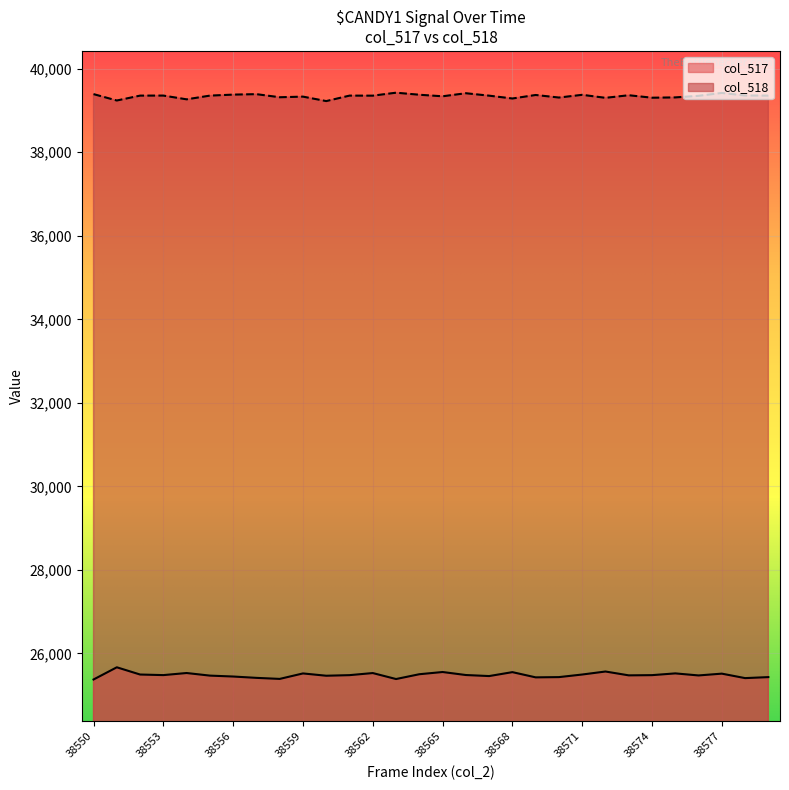

What is the total value across all series at 38579?

64789